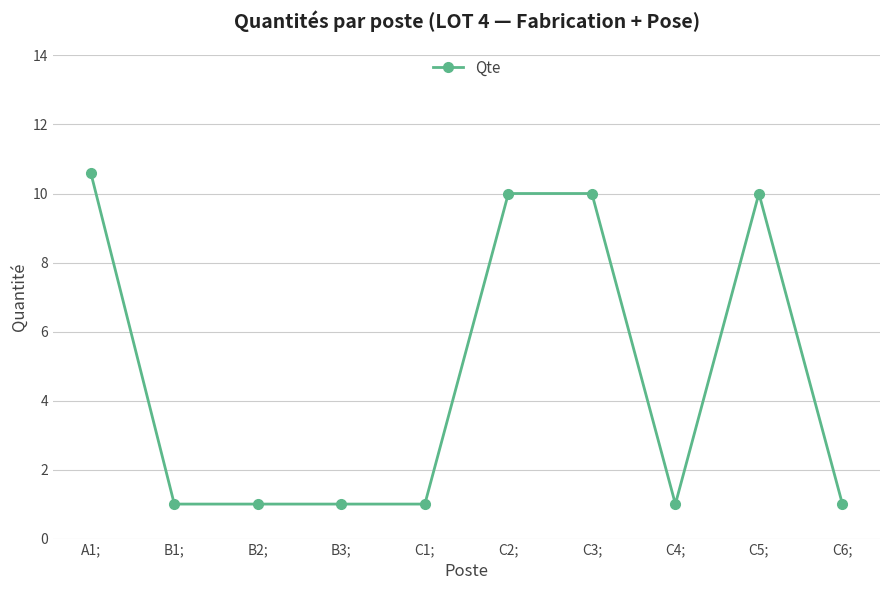

What is the average value?

4.7